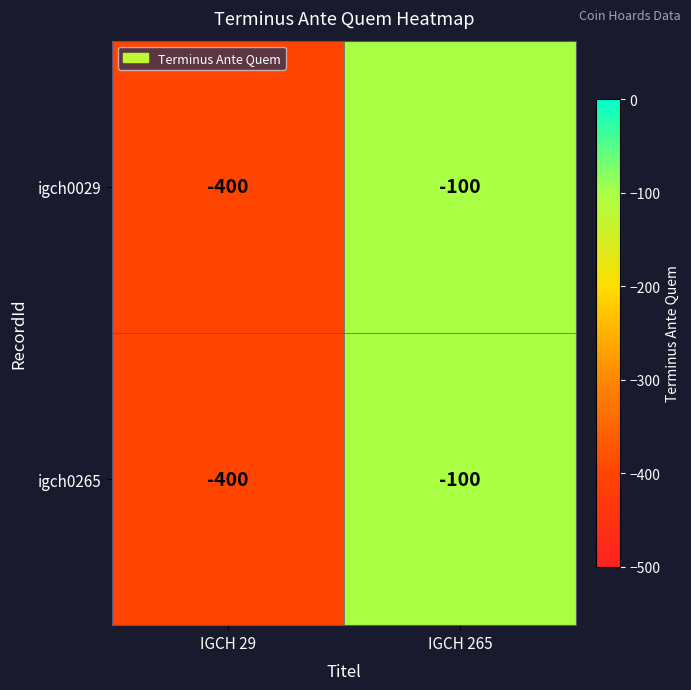

Rank the categories by igch0029 value from highest to lowest.

IGCH 265, IGCH 29